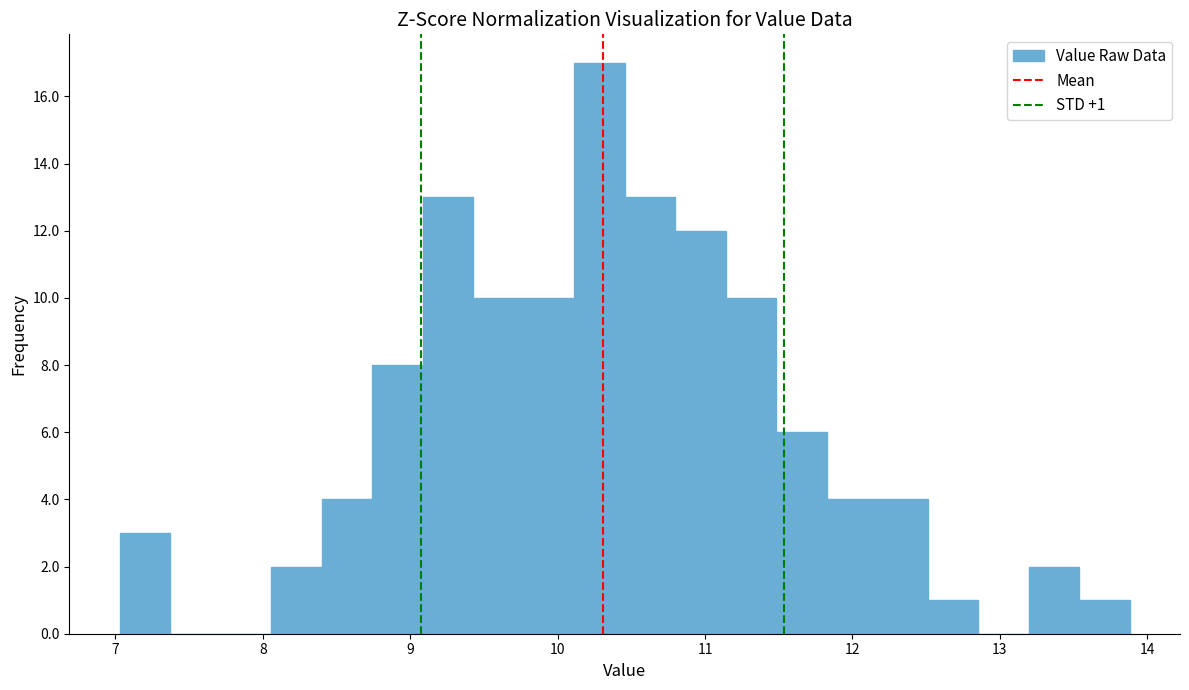

Around what value on the x-axis is the tallest bar? Give the approximate position of its centre, as read against the axis.

10.3